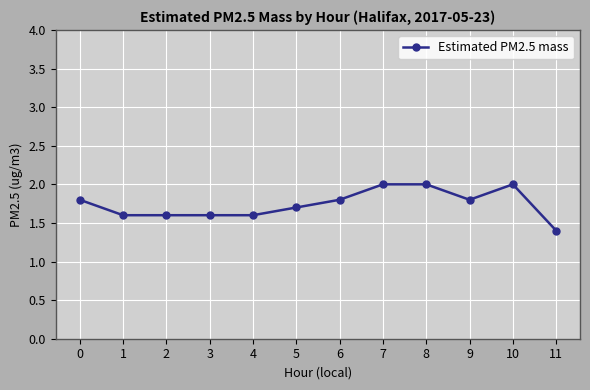

What is the average value?

1.7